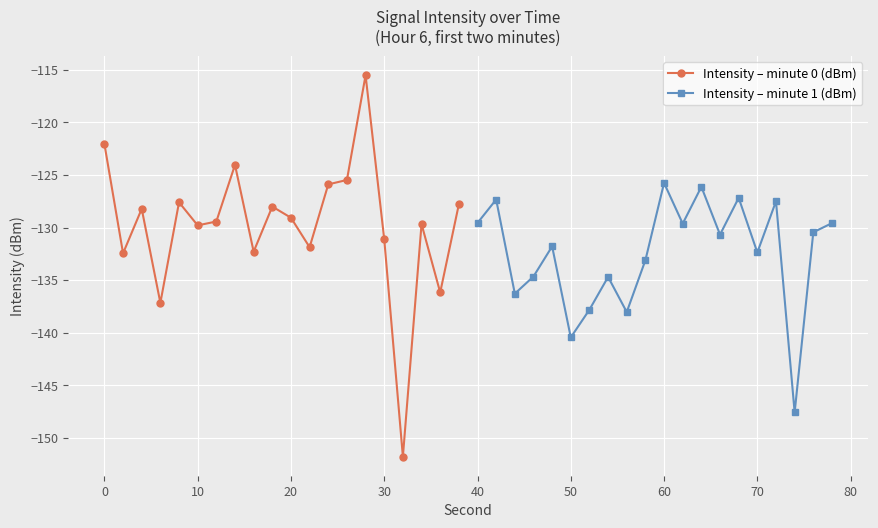

Where does the Intensity – minute 0 (dBm) series first go above -129?

0